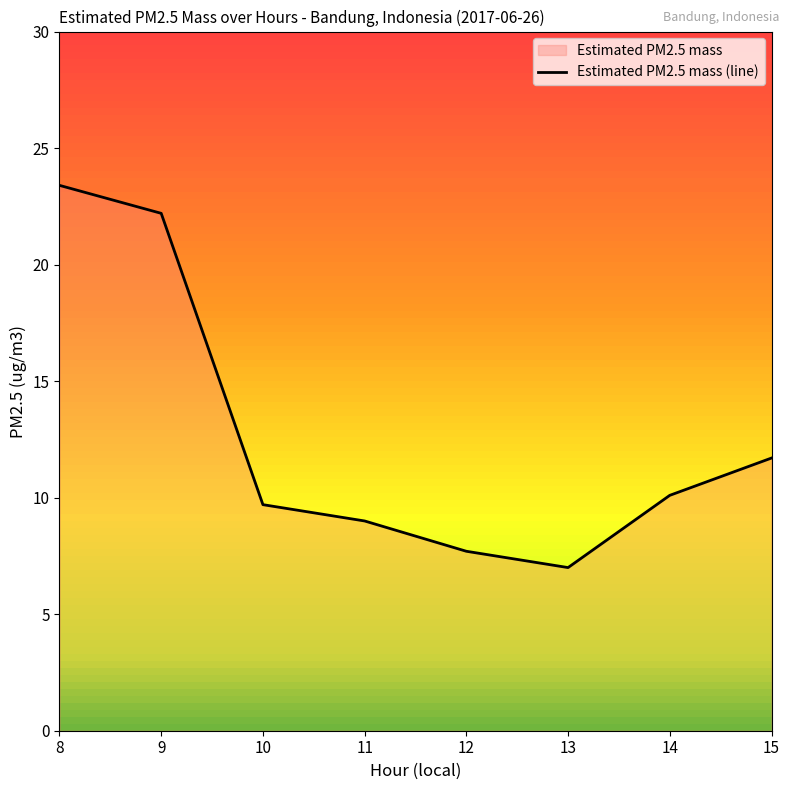

Rank the categories by value from lowest to highest.

13, 12, 11, 10, 14, 15, 9, 8